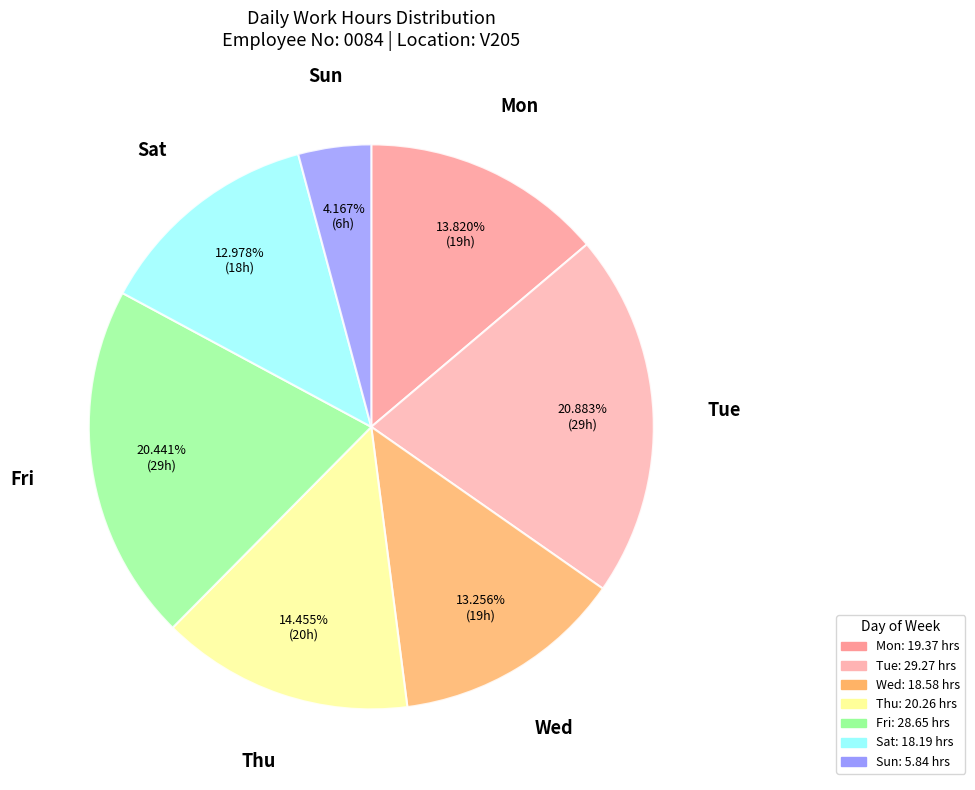

Which category has the smallest portion of the pie?

Sun